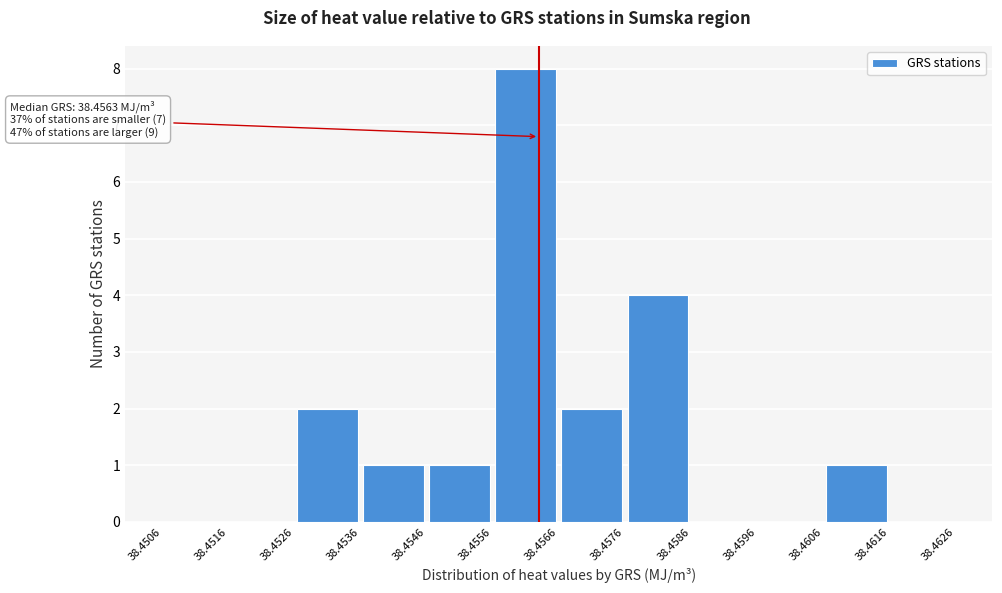

Over which range of the x-axis is the bar tallest?

38.4556 to 38.4566